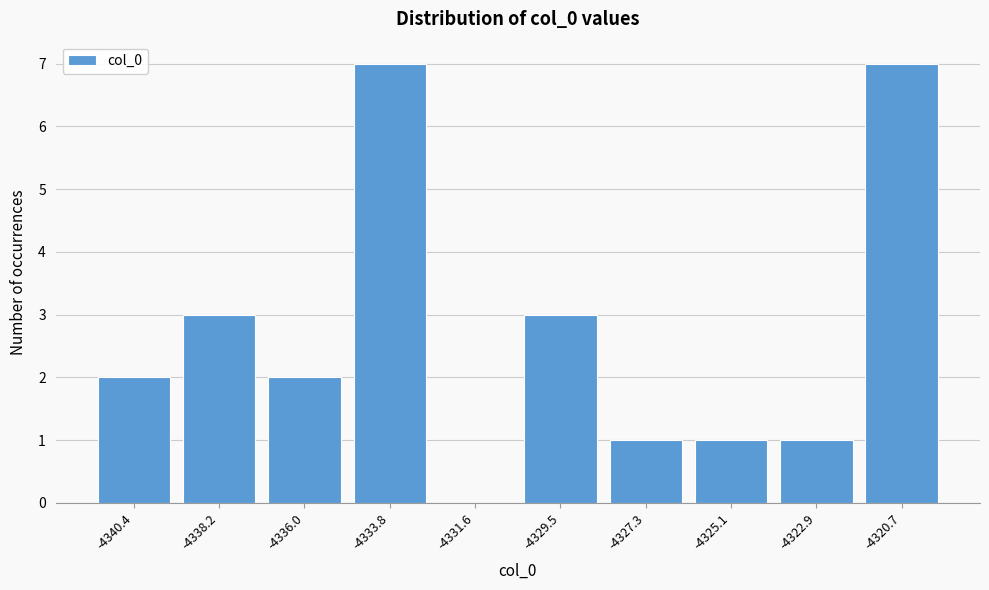

Reading right to left, what are all the values shown in this chart?

-4320.7=7	-4322.9=1	-4325.1=1	-4327.3=1	-4329.5=3	-4331.6=0	-4333.8=7	-4336.0=2	-4338.2=3	-4340.4=2